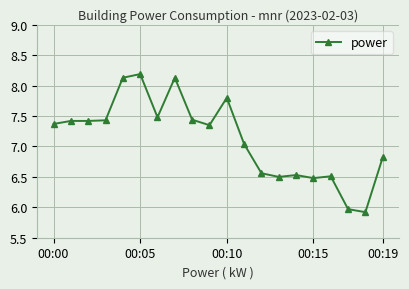

True or false: the data has more than 0 interior local peaks.

True